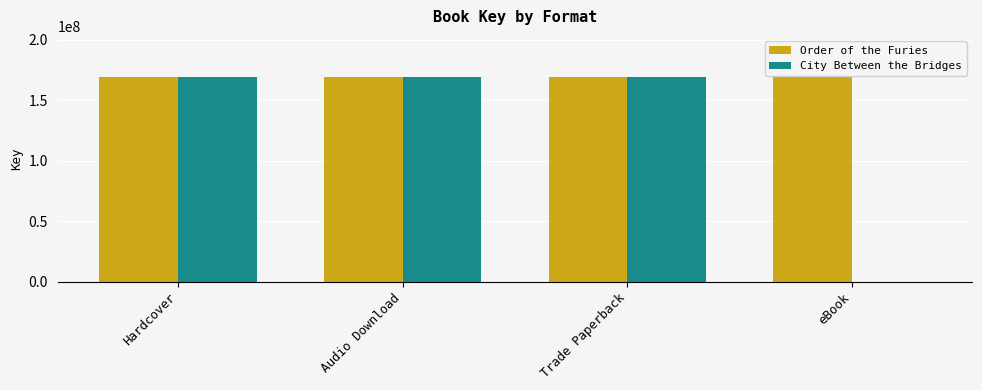

The Order of the Furies series shows 269331593 at Trade Paperback. True or false?

False